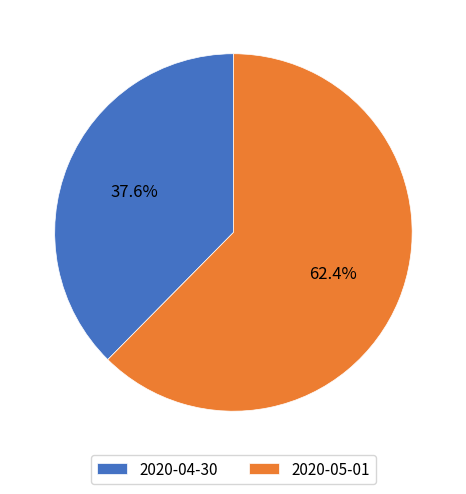

Rank the categories by value from highest to lowest.

2020-05-01, 2020-04-30